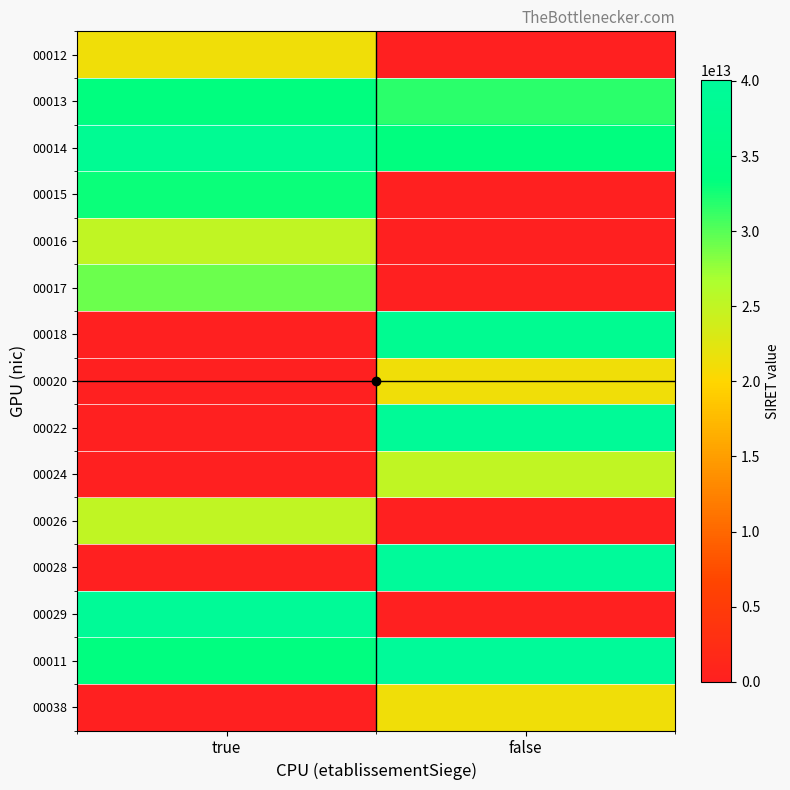

Reading left to right, what are all the values shown in this chart?

00012: true=21140649100012	false=0
00013: true=33346912000013	false=31631813800013
00014: true=38422491100014	false=33423644500014
00015: true=33005841300015	false=0
00016: true=25140003200016	false=0
00017: true=29140128900017	false=0
00018: true=0	false=37906643400018
00020: true=0	false=21140649100020
00022: true=0	false=39411553900022
00024: true=0	false=25140003200024
00026: true=25140476000026	false=0
00028: true=0	false=40062700600028
00029: true=39385712300029	false=0
00011: true=33655006600011	false=39843555200011
00038: true=0	false=21140649100038